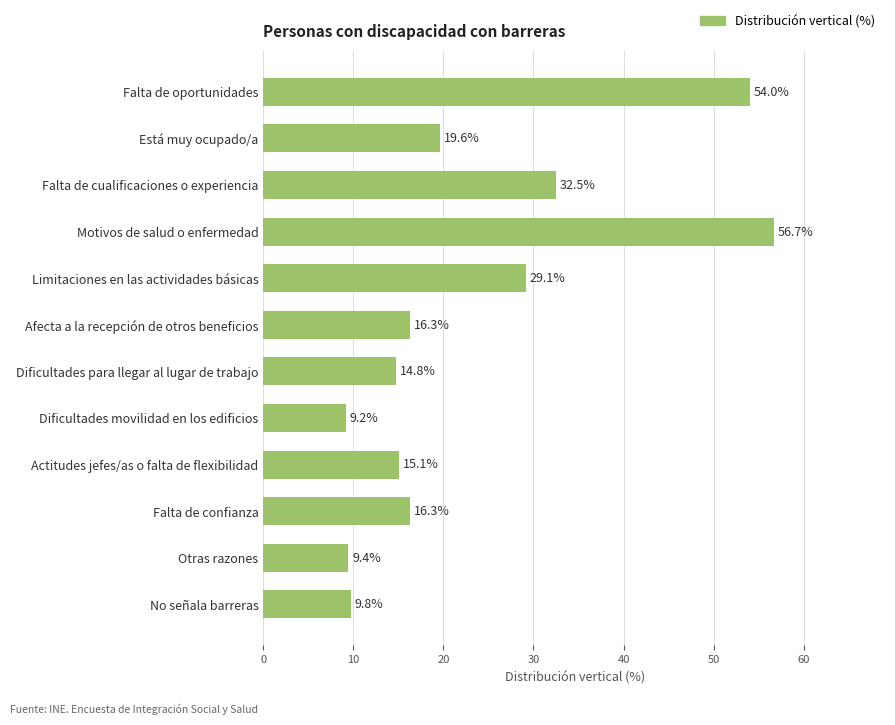

What value does the data have at Afecta a la recepción de otros beneficios?

16.3